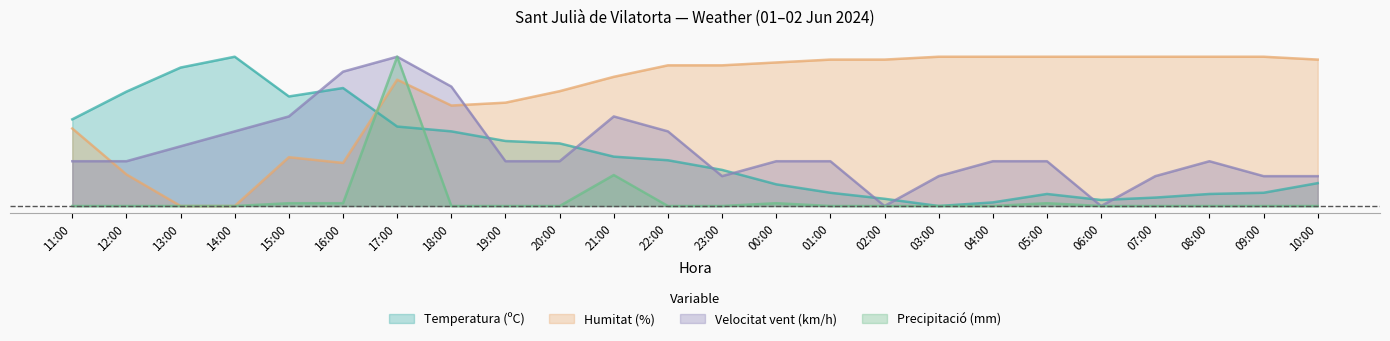

List the series in order of their peak value, lowest first.

Temperatura (ºC), Humitat (%), Velocitat del vent (km/h), Precipitació (mm)